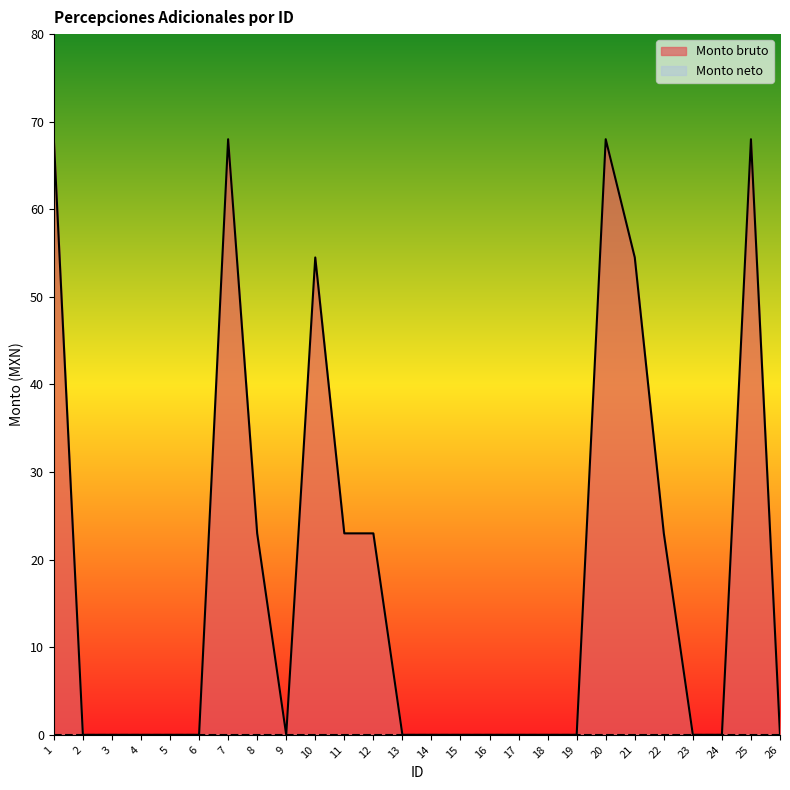

Is it true that the value at 15 is 0.0?

True